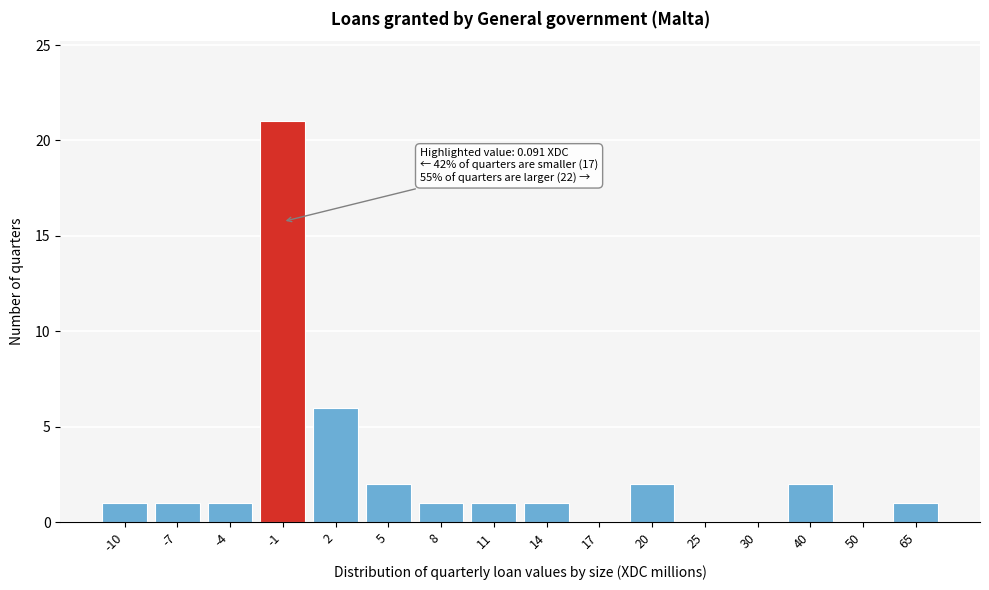

Reading right to left, list all the values displayed in this chart.

65=1	50=0	40=2	30=0	25=0	20=2	17=0	14=1	11=1	8=1	5=2	2=6	-1=21	-4=1	-7=1	-10=1